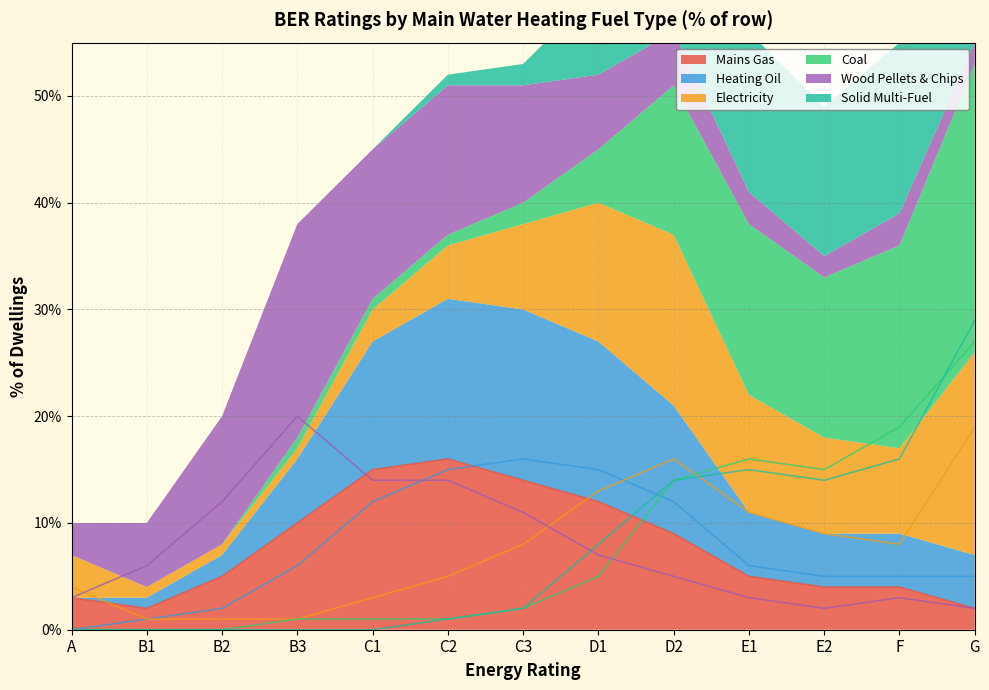

What is the spread (max minus min) of values at B3?

20